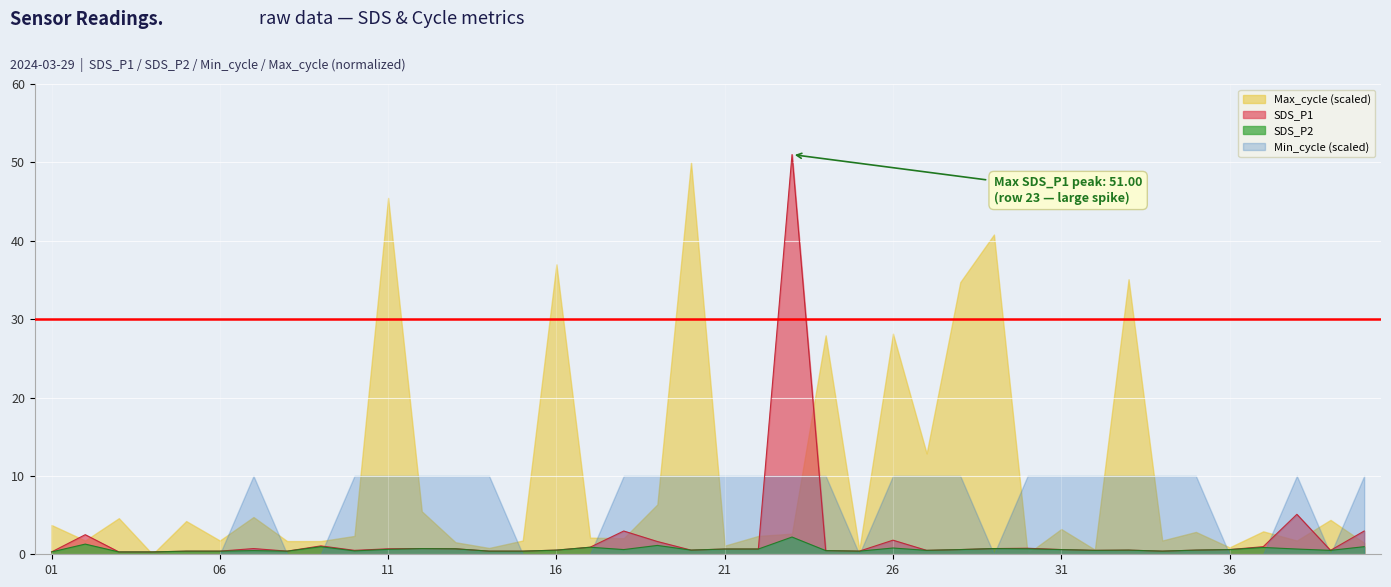

How many lines are shown in the chart?

4